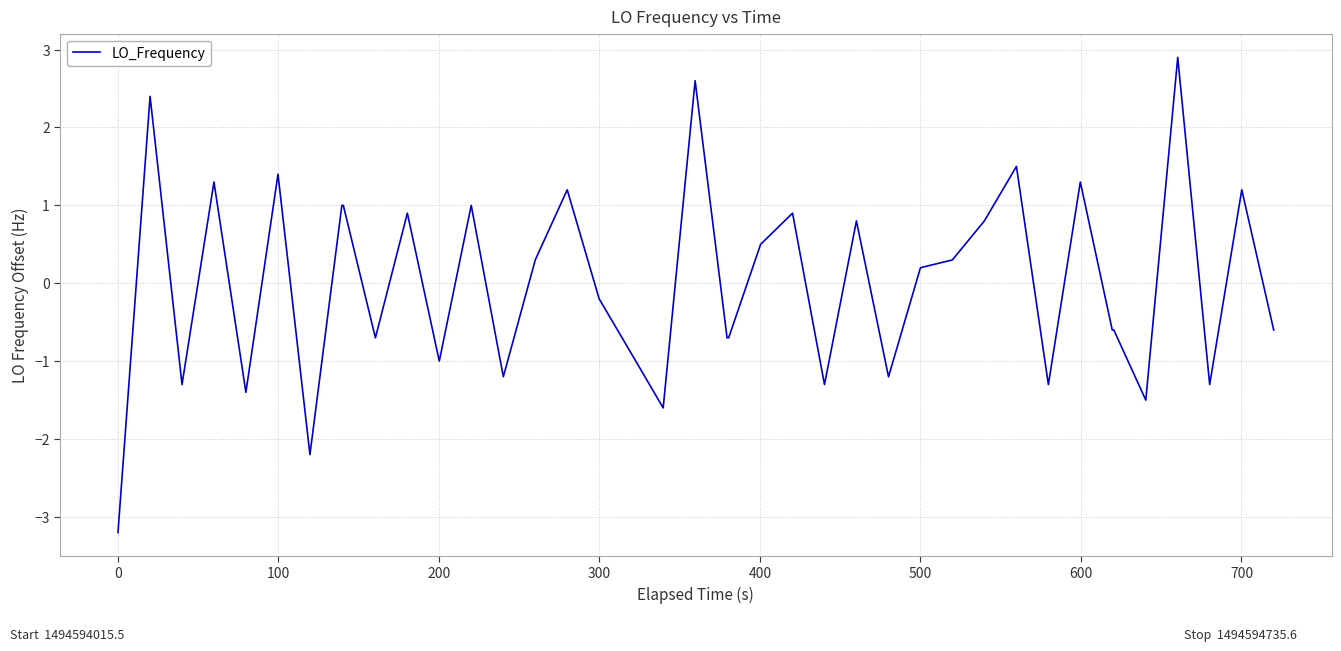

What is the difference between the maximum and minimum values?

6.1